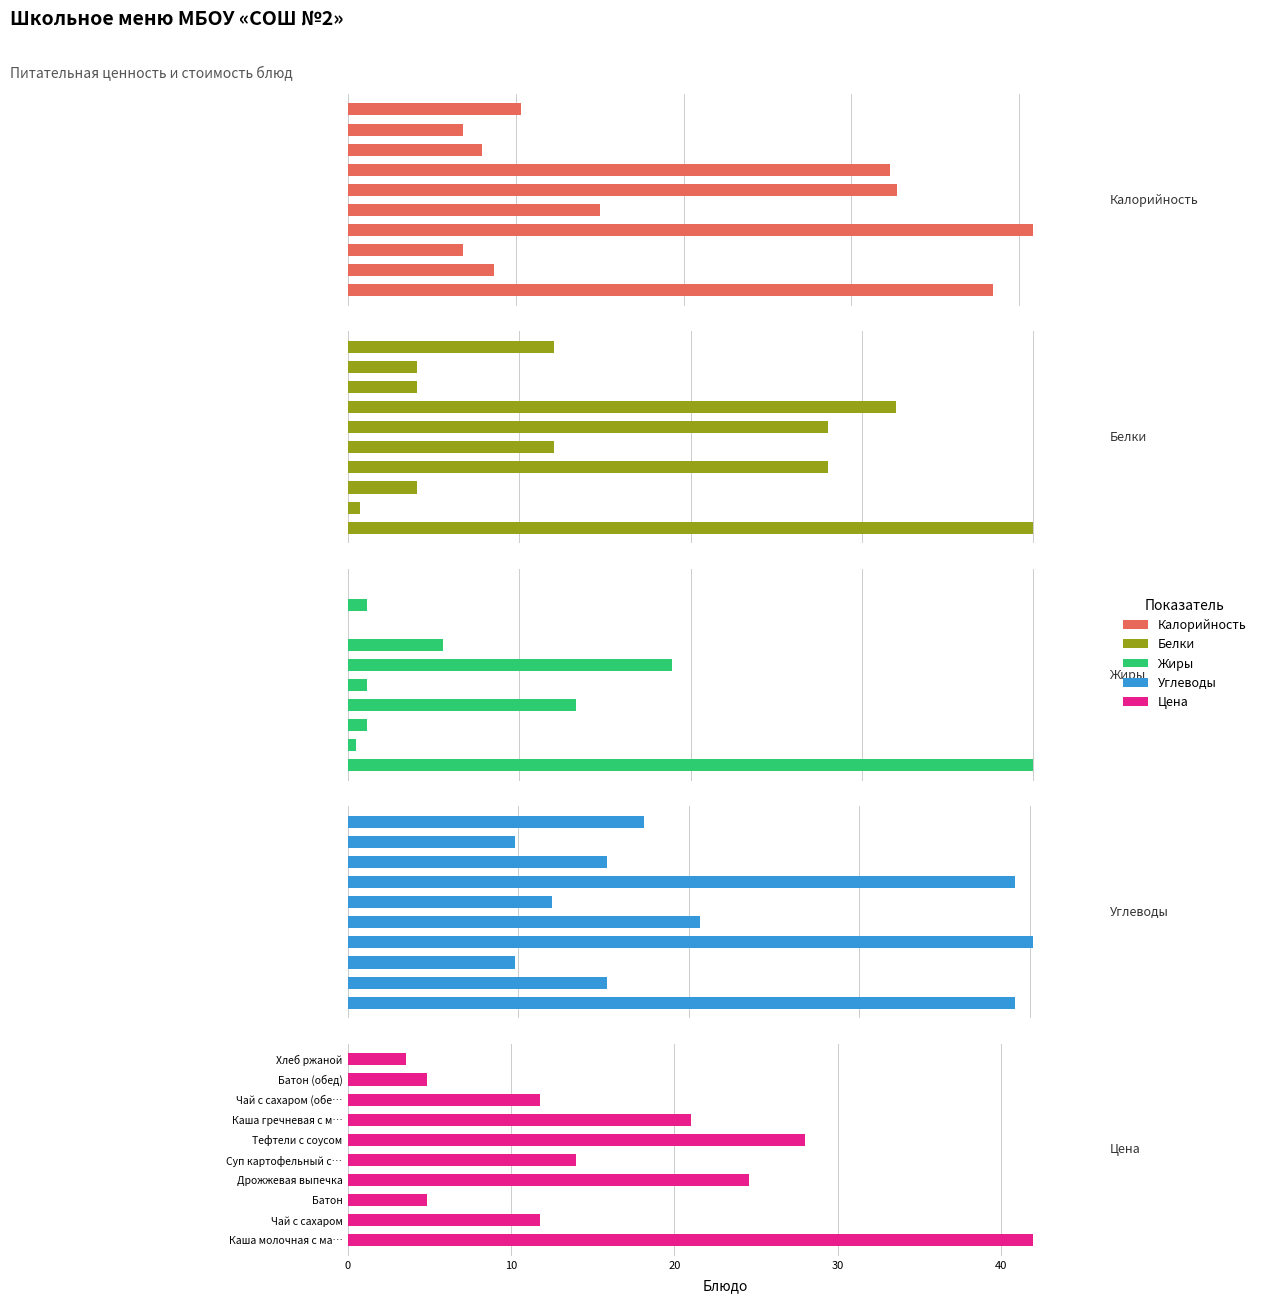

How many positive values does the Жиры series have?

8